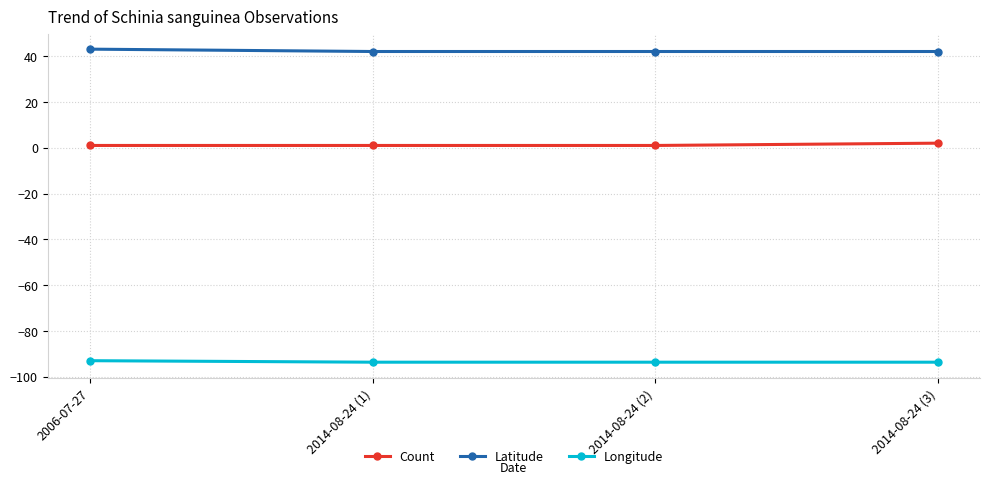

How many categories are shown in the chart?

4